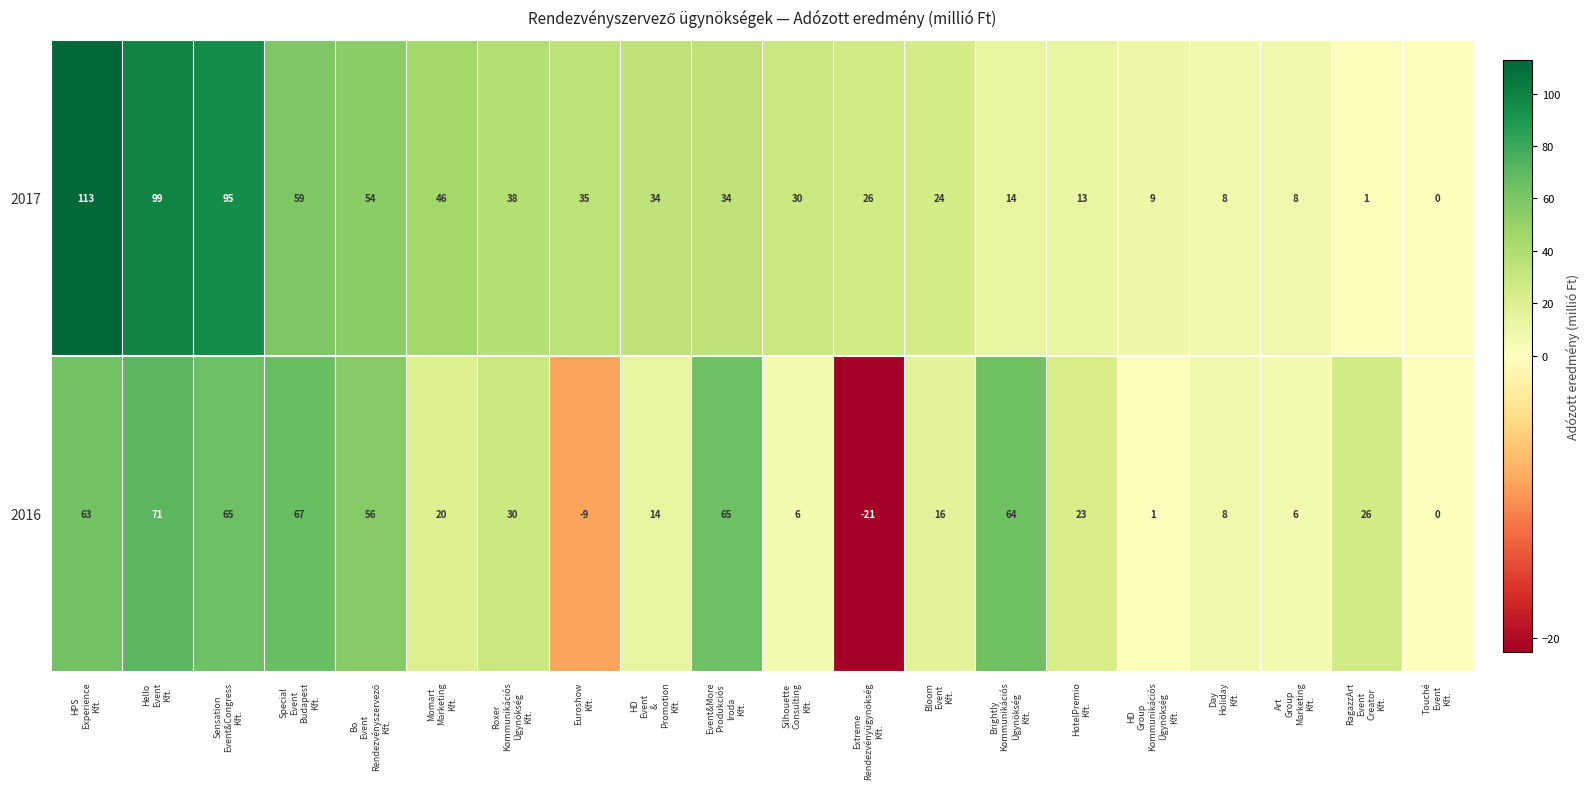

List the series in order of their peak value, highest first.

2017, 2016